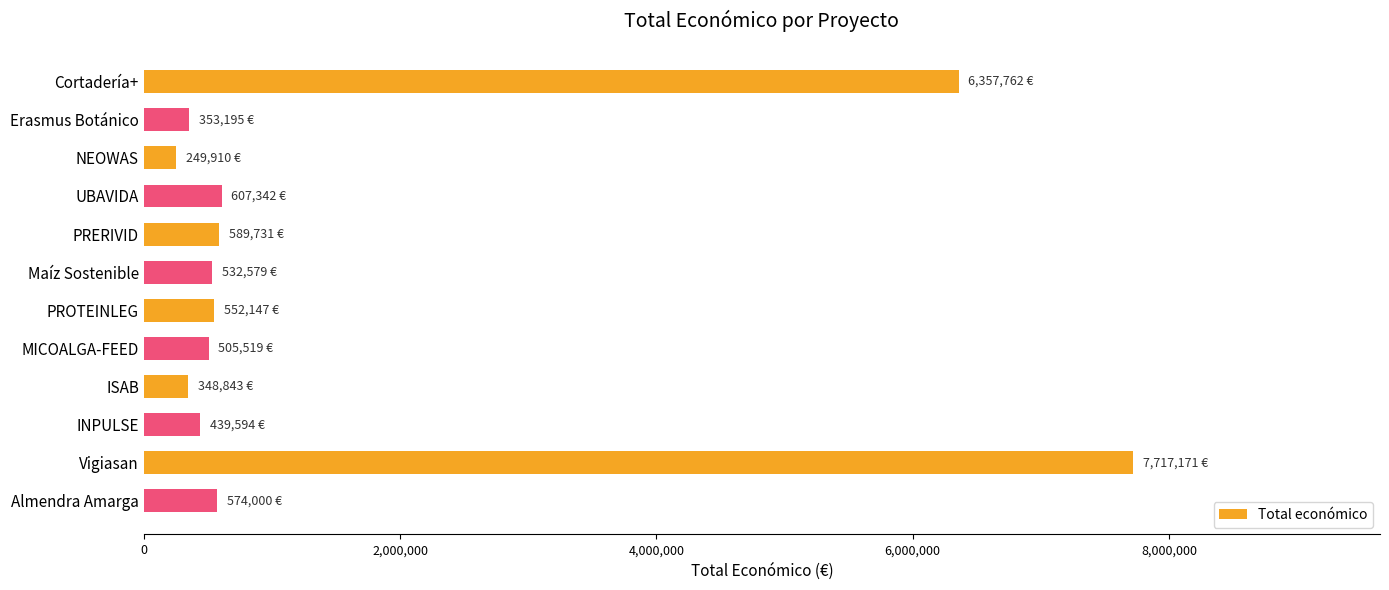

The chart shows a value of 439594 at INPULSE. True or false?

True